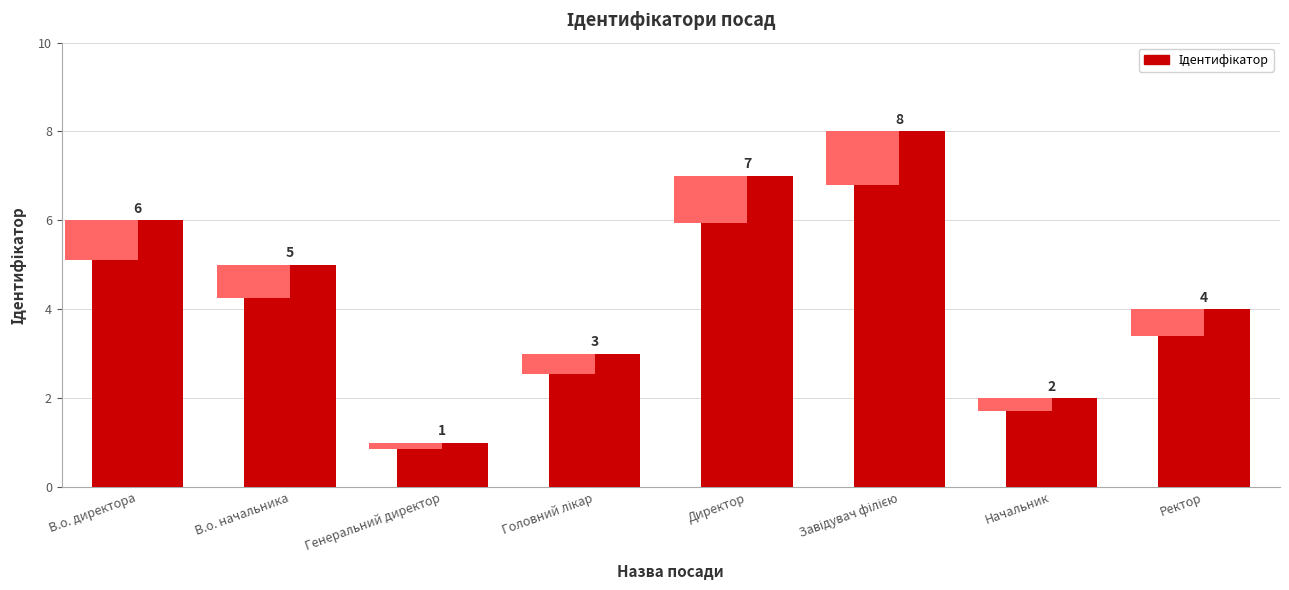

At which category does the chart reach its minimum across all series?

Генеральний директор